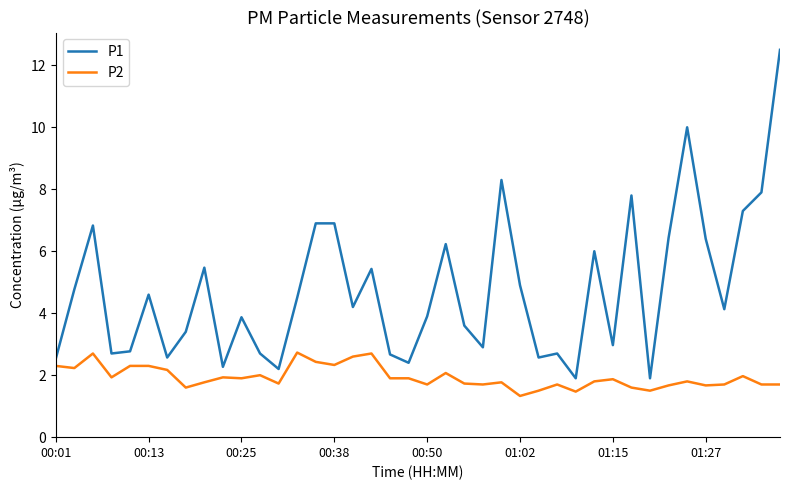

Does the chart display data point markers on the line(s)?

No